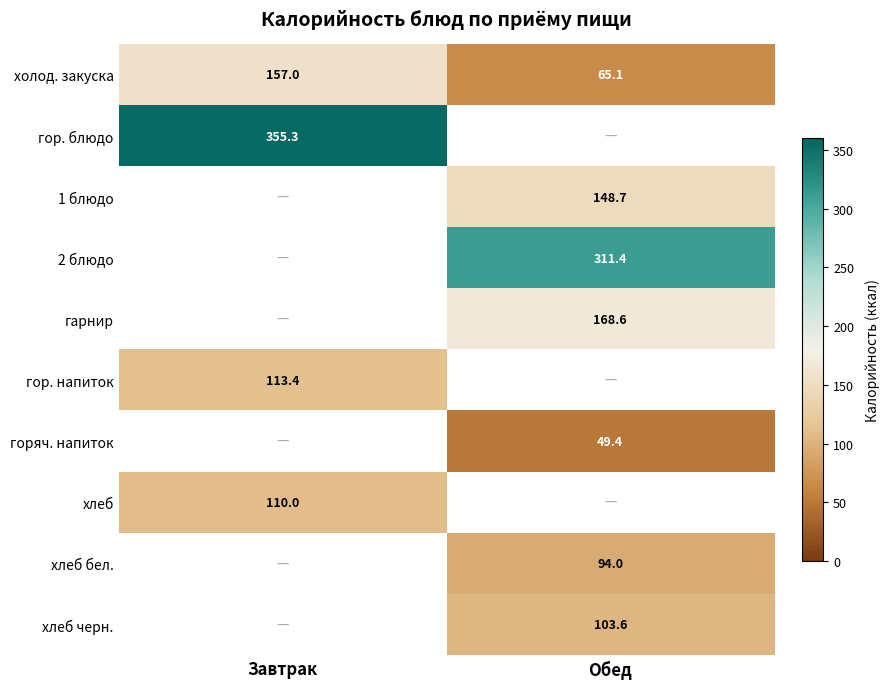

Is it true that хлеб equals 189.5 at Завтрак?

False